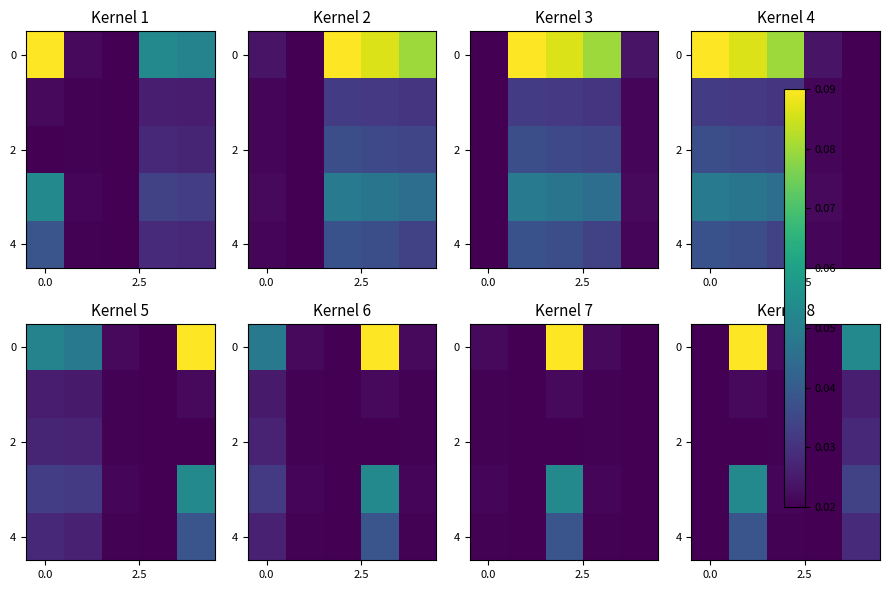

What is the total value across all series at 0.0?

0.1